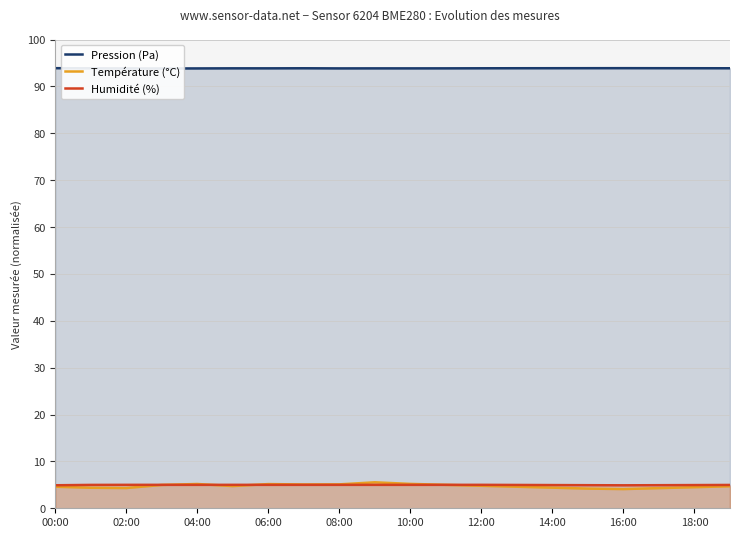

How many lines are shown in the chart?

3